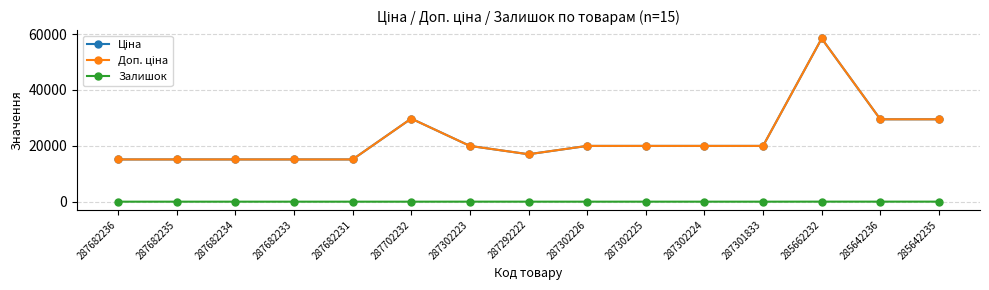

What is the sum of the Ціна values at 285662232 and 287702232?

88173.8